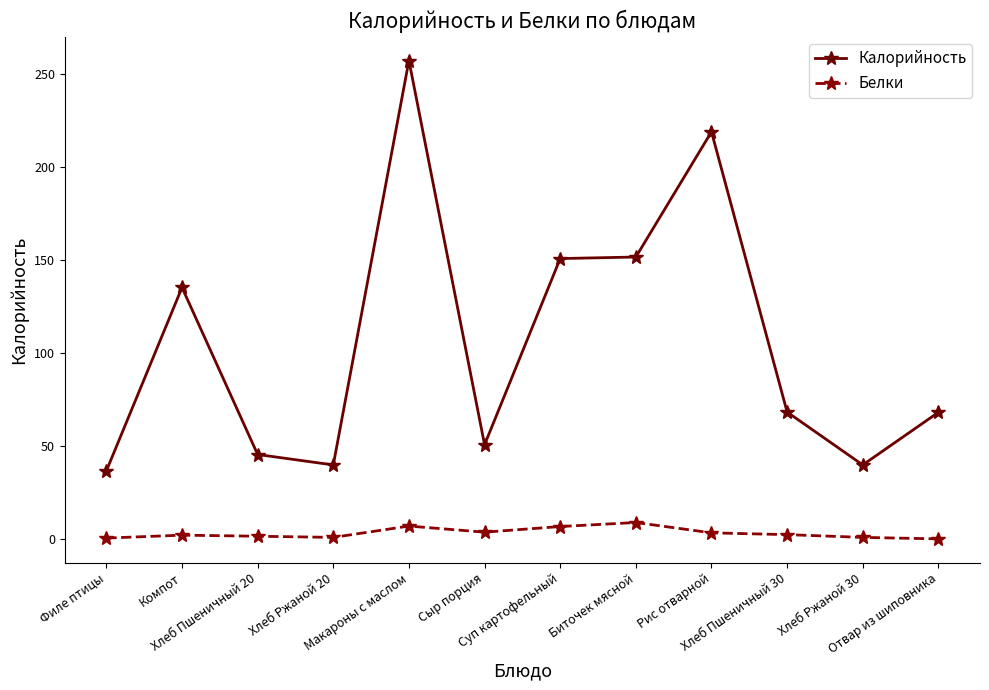

What is the difference between the maximum and minimum values in the Белки series?

8.8